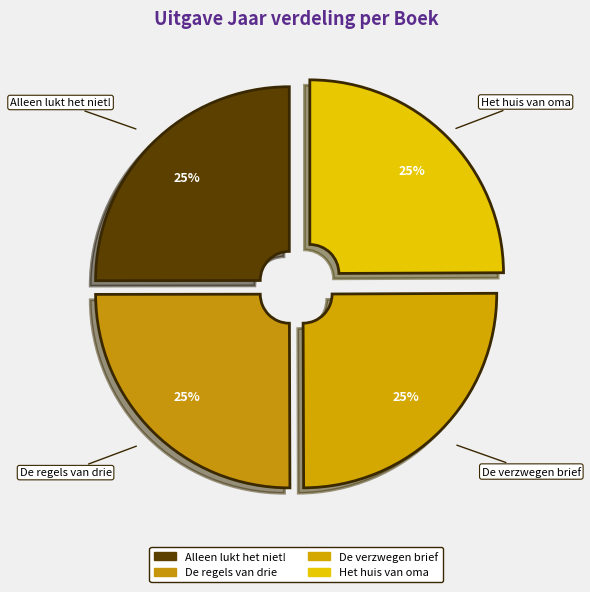

How many segments does this pie chart have?

4